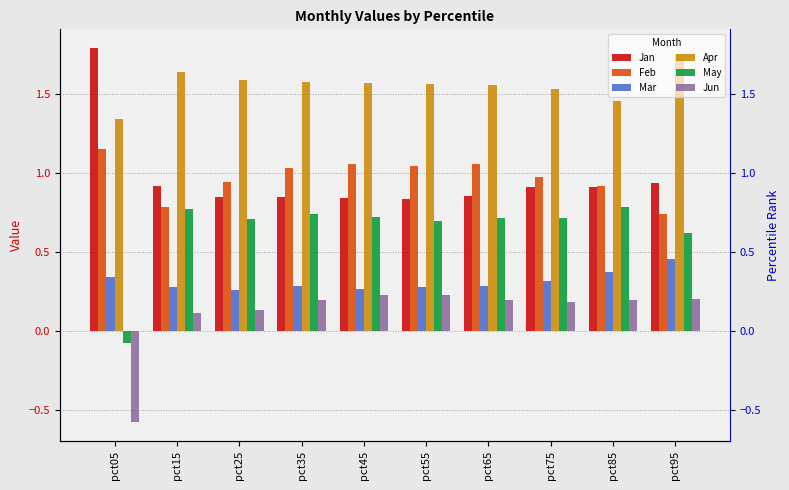

Which category has the lowest value in the Mar series?

pct25